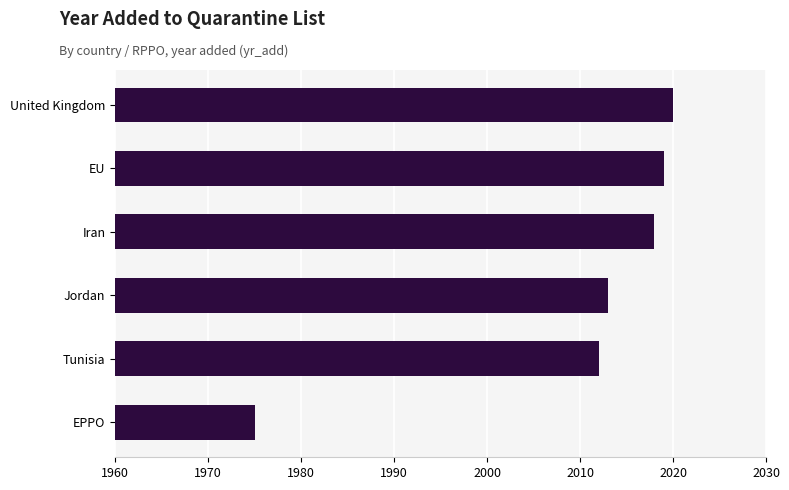

Count the number of data series in this chart.

1